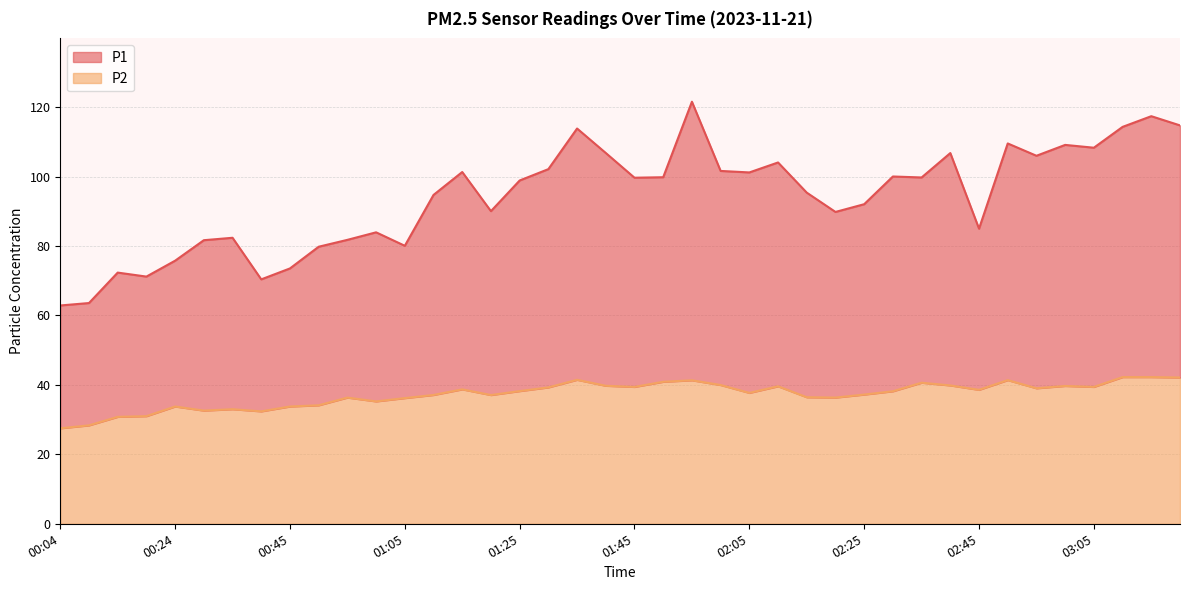

Which series changed the most between 01:10 and 02:05?

P1